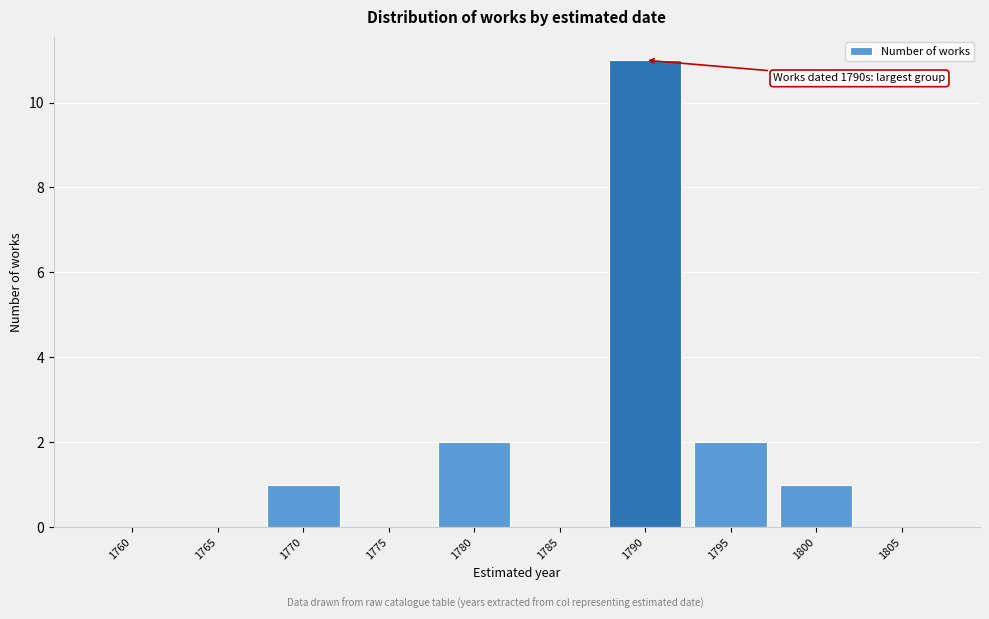

Reading left to right, list all the values displayed in this chart.

1760=0	1765=0	1770=1	1775=0	1780=2	1785=0	1790=11	1795=2	1800=1	1805=0